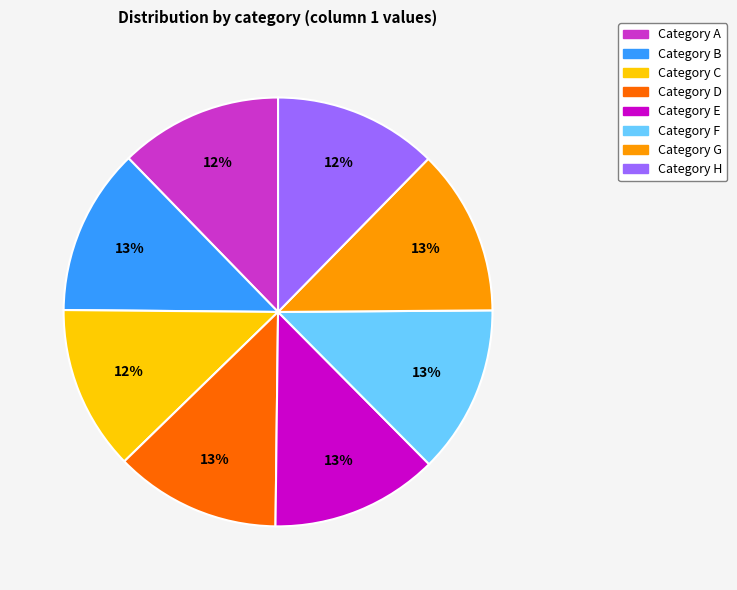

Does any single category account for the majority?

No